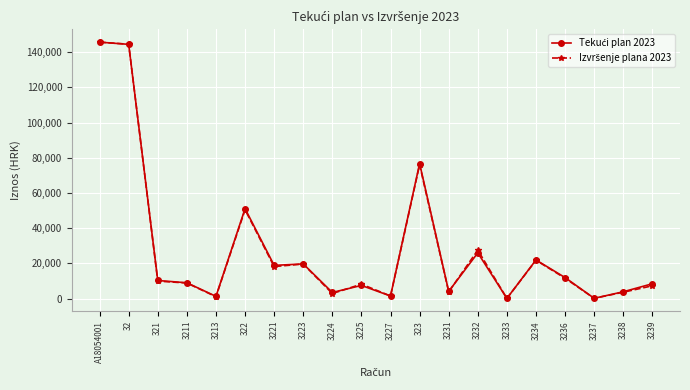

What is the total value across all series at 3238?

7551.7